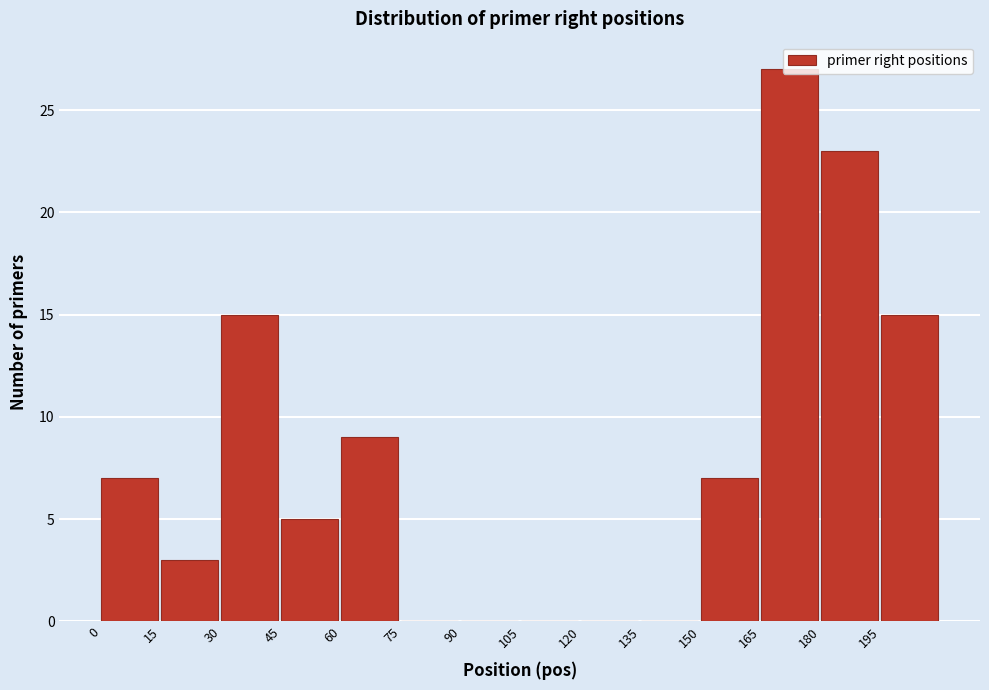

Reading left to right, transcribe this chart: for each bar, give the range it covers on the x-axis and its height. Neither the bar edges nor the heights are printed on the chart, so give them approximately, as read against the axes.

0 to 15: 7
15 to 30: 3
30 to 45: 15
45 to 60: 5
60 to 75: 9
75 to 90: 0
90 to 105: 0
105 to 120: 0
120 to 135: 0
135 to 150: 0
150 to 165: 7
165 to 180: 27
180 to 195: 23
195 to 210: 15